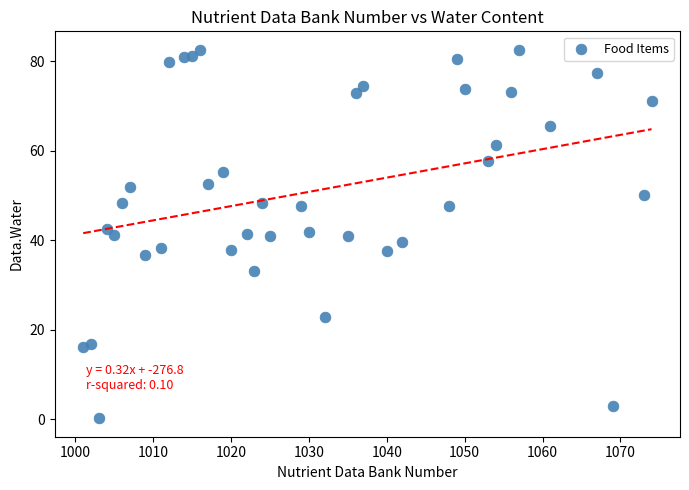

What is the range of X values (max minus min)?

73.0